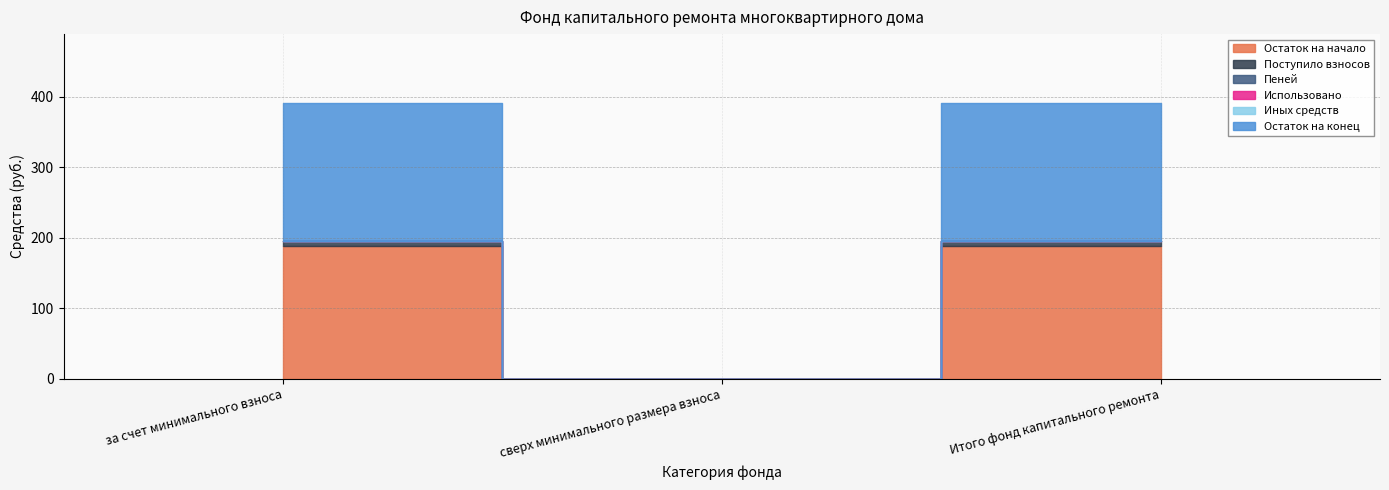

Rank the series at за счет минимального взноса from highest to lowest value.

Остаток на конец, Остаток на начало, Поступило взносов, Пеней, Использовано, Иных средств